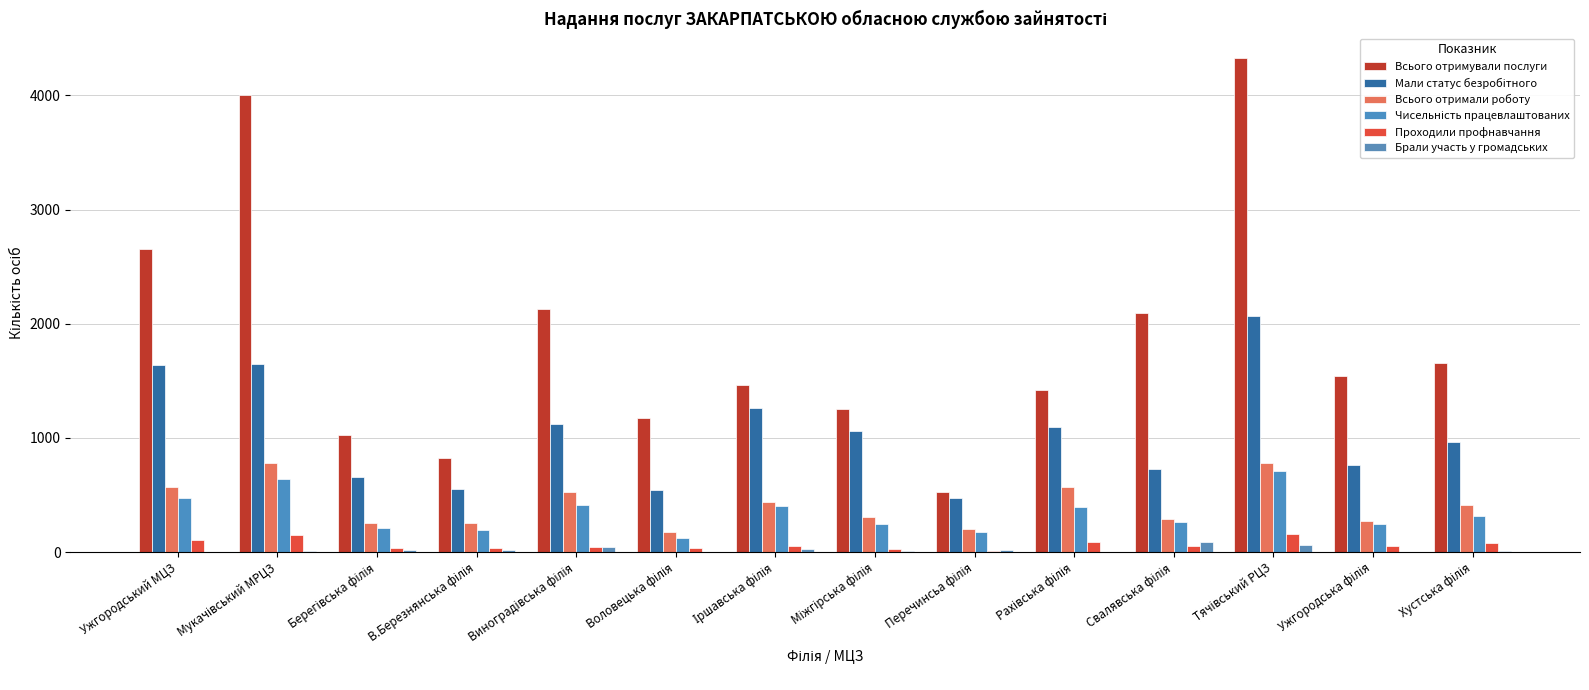

The value of Всього отримували послуги at Ужгородська філія is 1540. True or false?

True